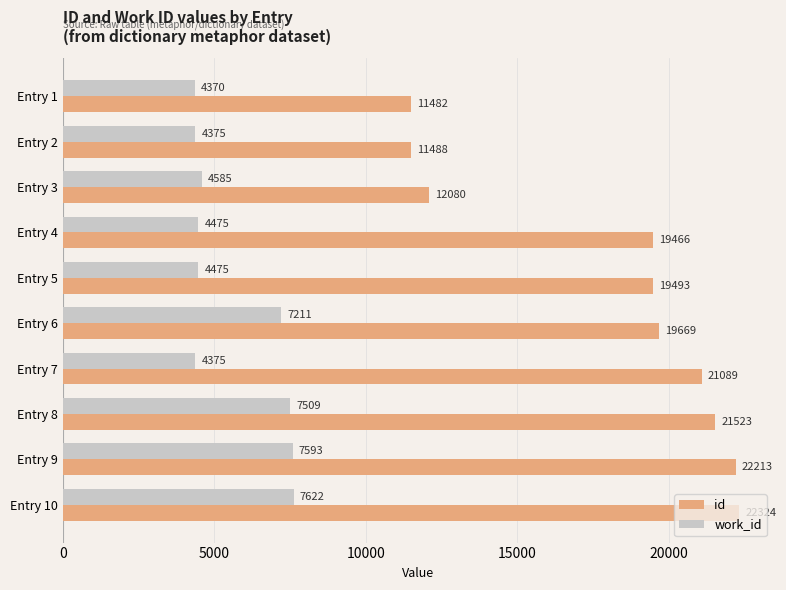

What is the difference between the maximum and minimum values in the work_id series?

3252